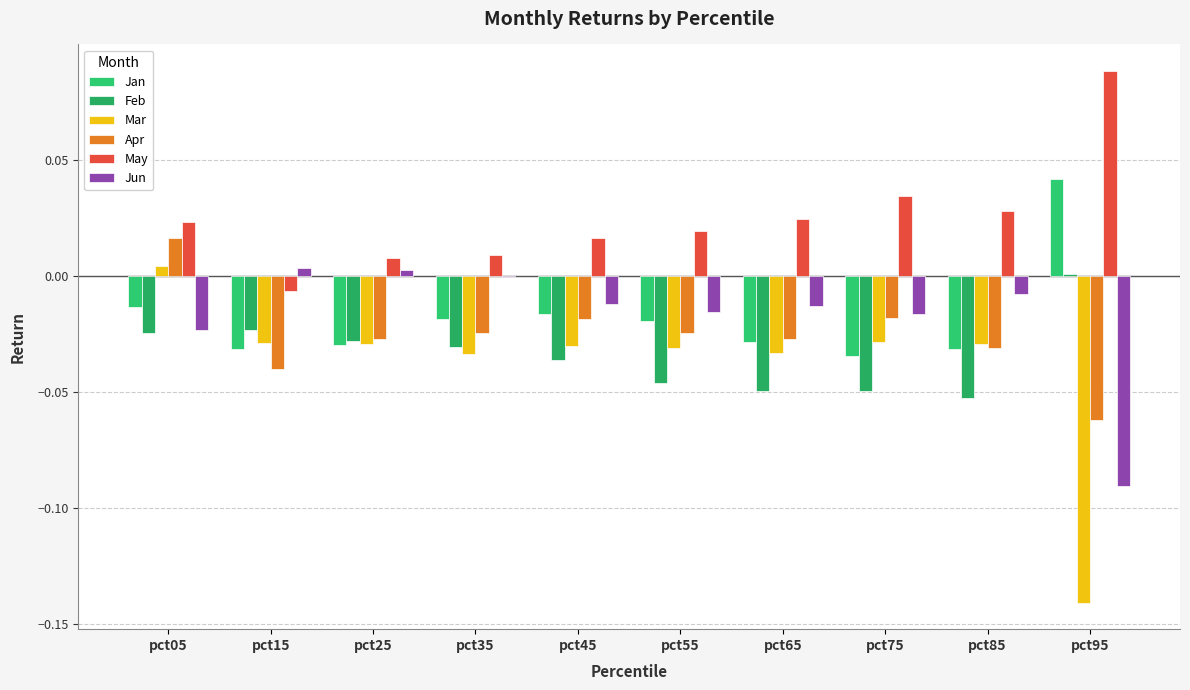

How many groups of bars are there?

10